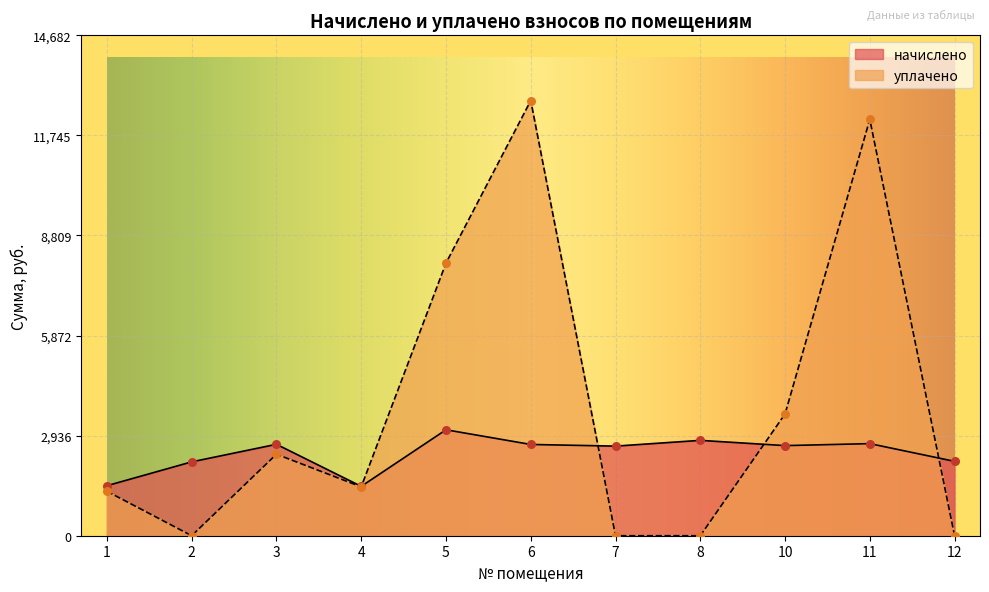

Which series reaches the maximum Y coordinate?

уплачено